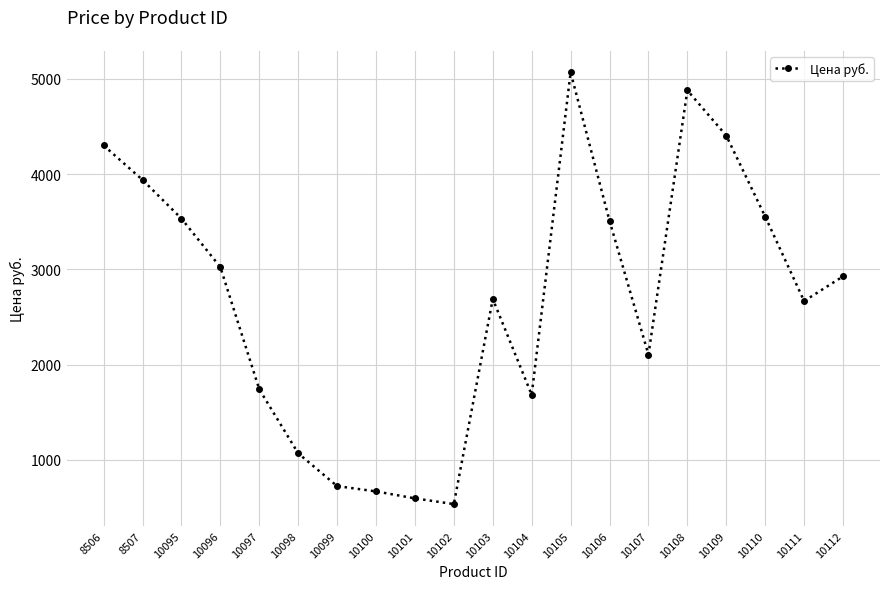

Is it true that the value at 10105 is 8641.2?

False